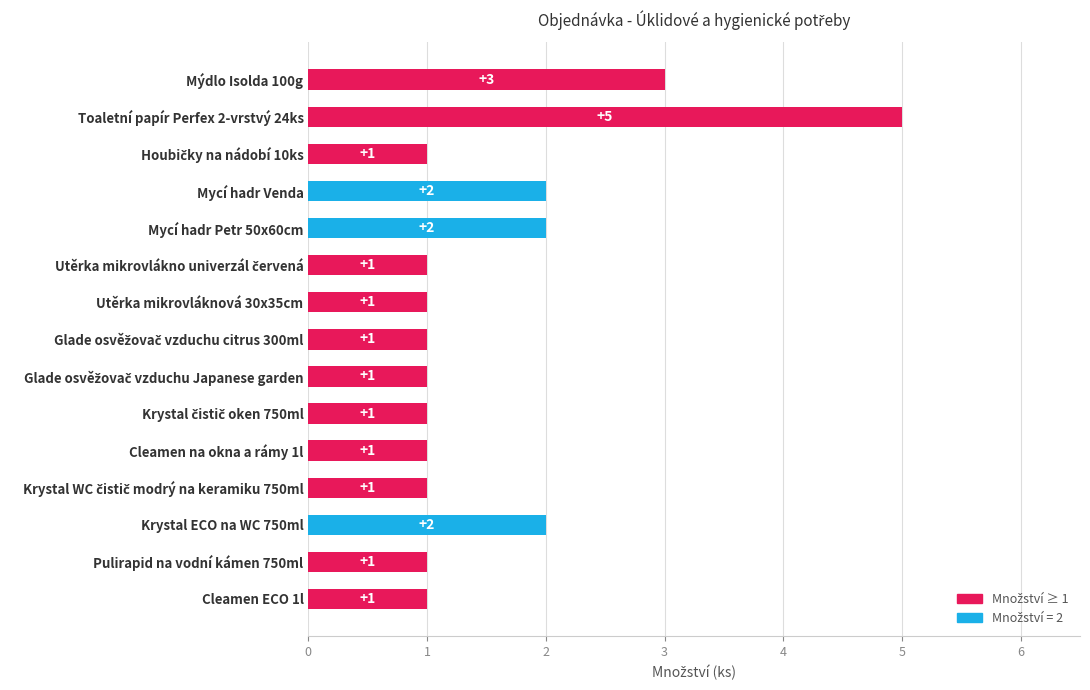

What is the difference between the maximum and minimum values?

4